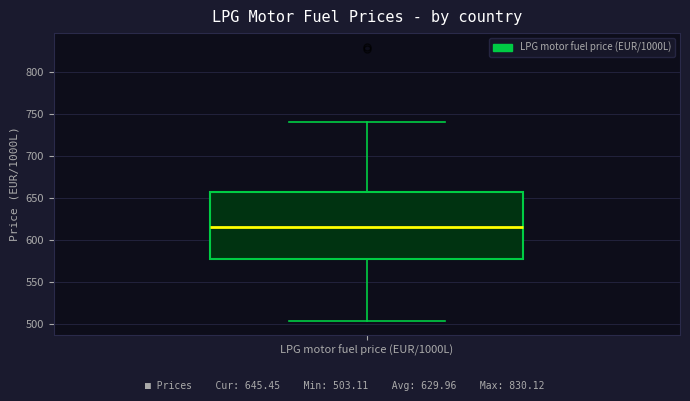

Transcribe this box plot: give where the median line is, the range the box spans, and where the two whiskers end, as read against the y-axis. The values are not printed on the chart, so give them approximately, as read against the axis.

median 615, box 580 to 660, whiskers 505 to 740